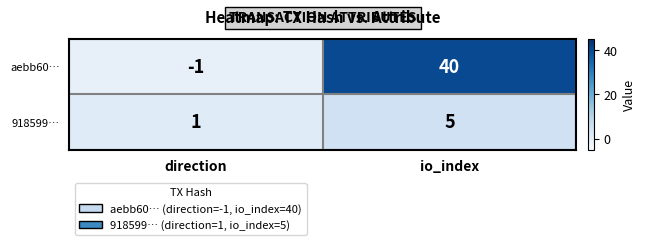

What is the maximum value shown in the chart?

40